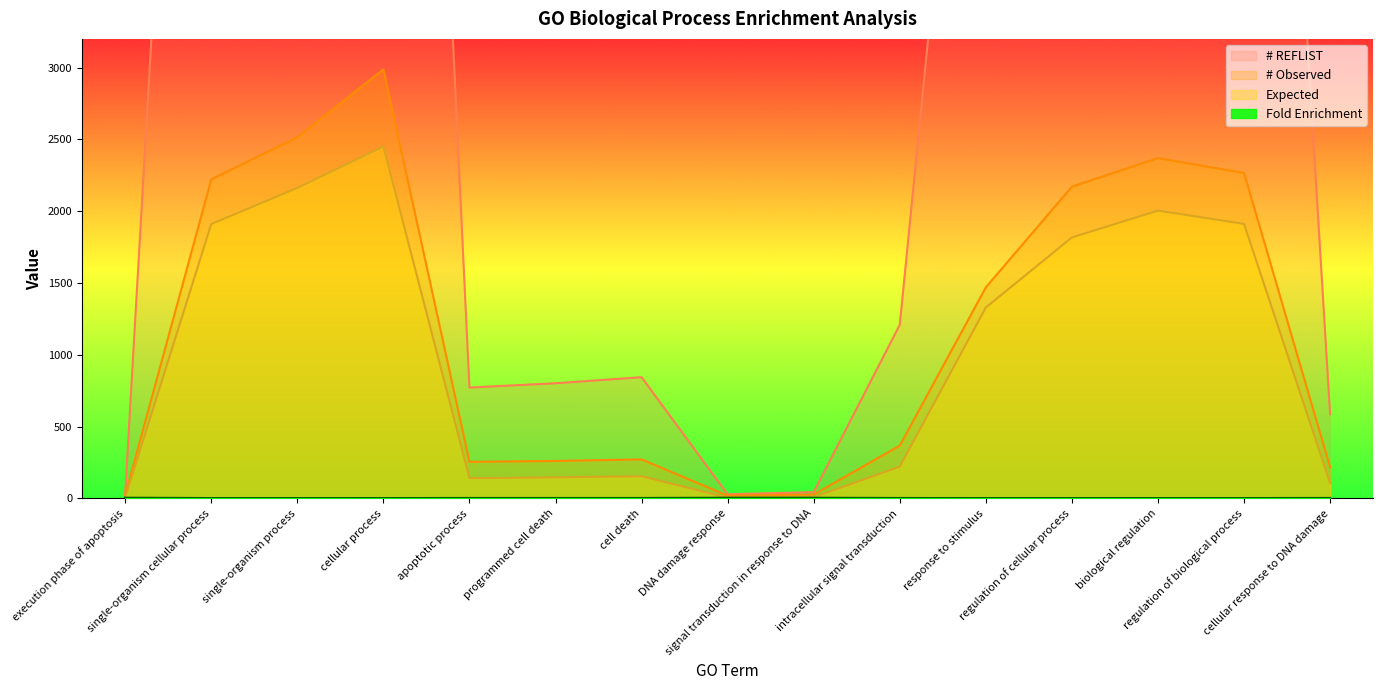

At which category is the sum across all series the highest?

cellular process